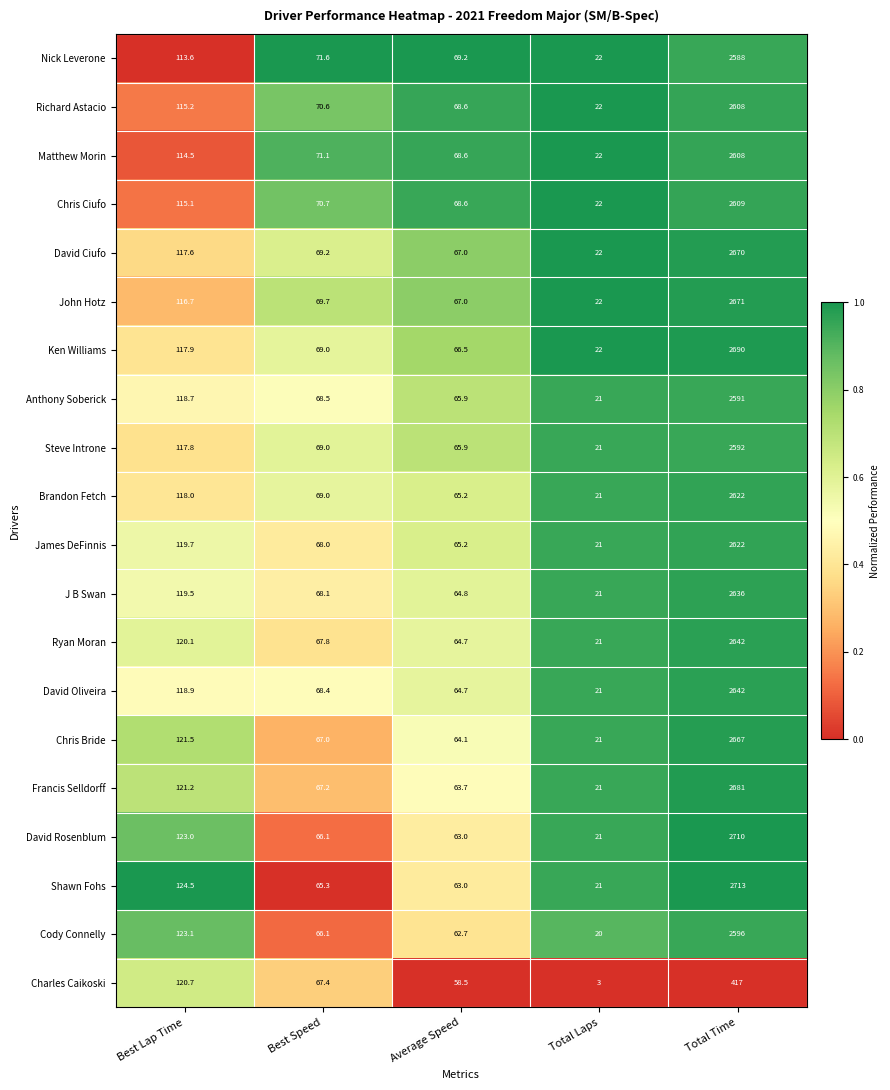

True or false: David Rosenblum has a value of 2710.0 at Total Time.

True